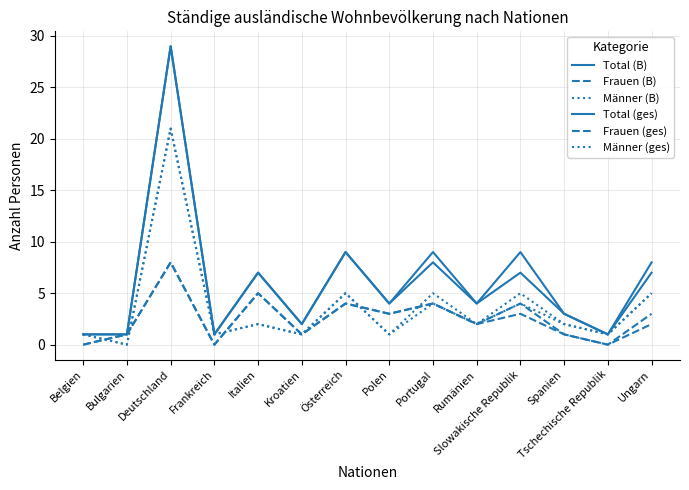

What is the label of the 2nd point from the left?

Bulgarien